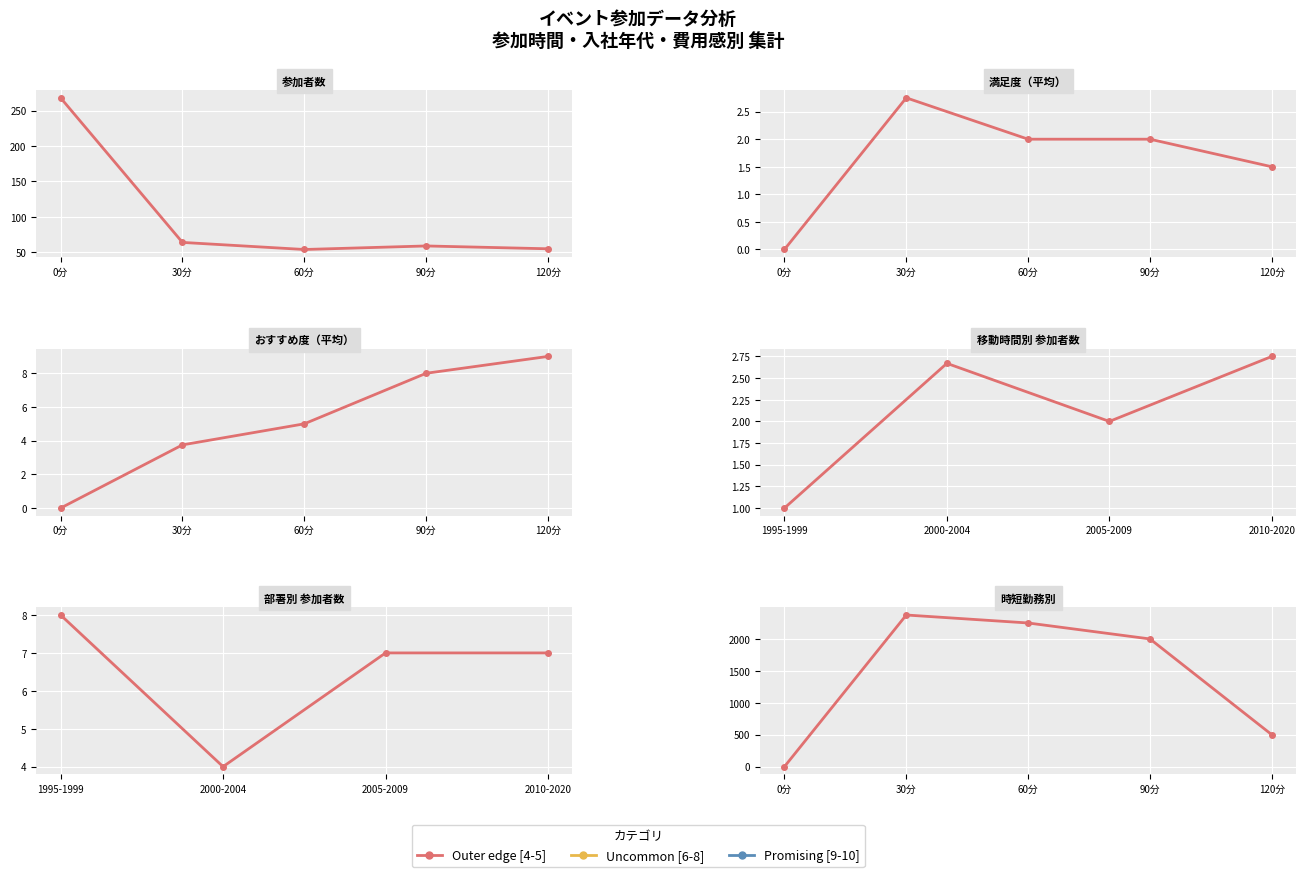

What is the sum of all Outer edge [4-5] values?

7125